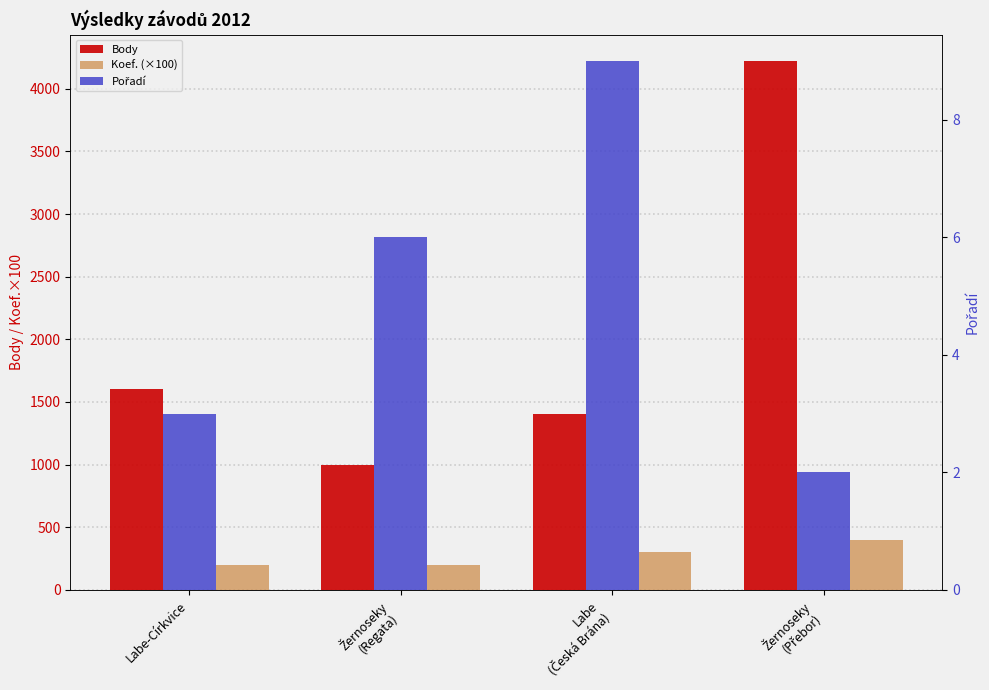

Rank the categories by Koef. (×100) value from lowest to highest.

Labe-Církvice, Žernoseky
(Regata), Labe
(Česká Brána), Žernoseky
(Přebor)